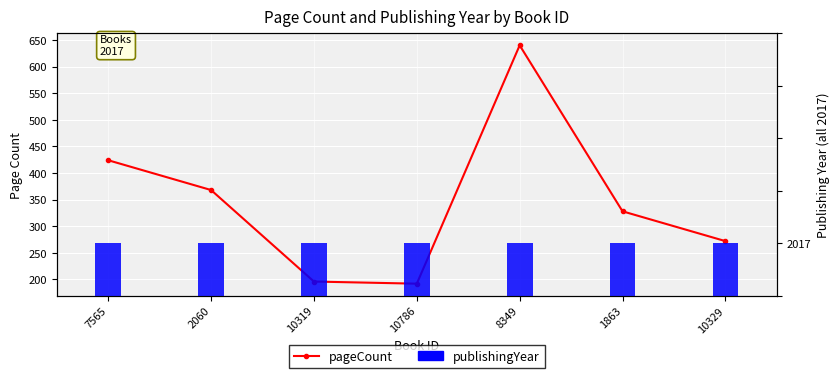

The value of pageCount at 10329 is 272. True or false?

True